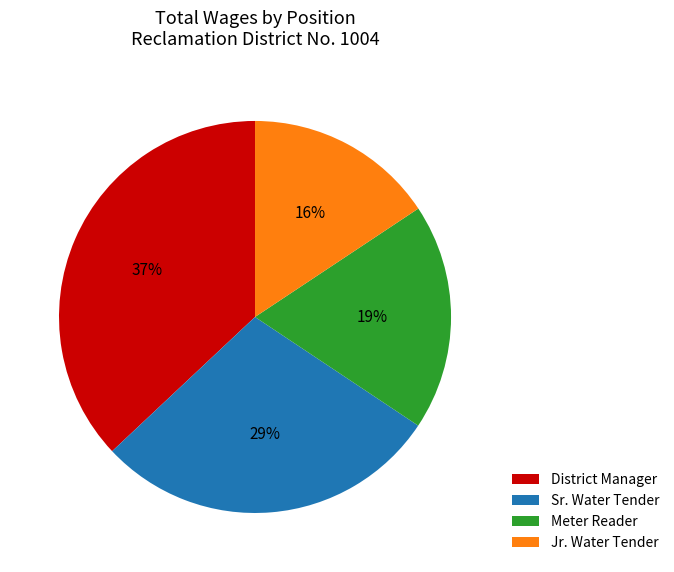

To the nearest percent, what is the difference between the Meter Reader and District Manager slice percentages?

18%